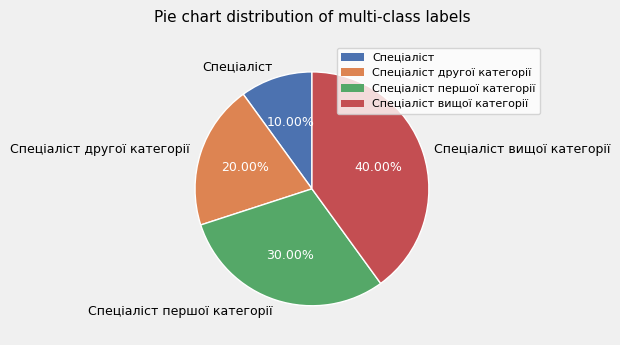

To the nearest percent, what percentage of the pie is Спеціаліст?

10%